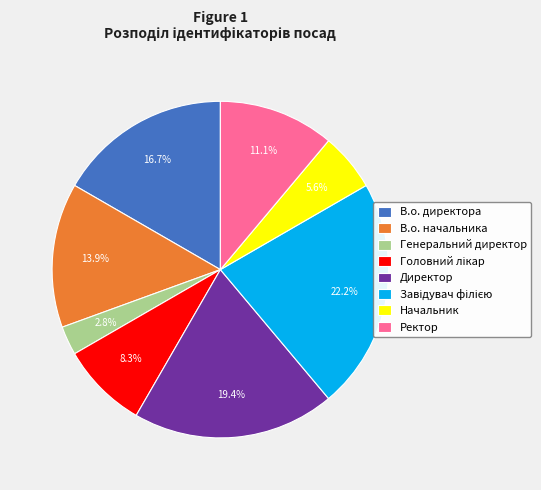

To the nearest percent, what percentage of the pie is В.о. начальника?

14%